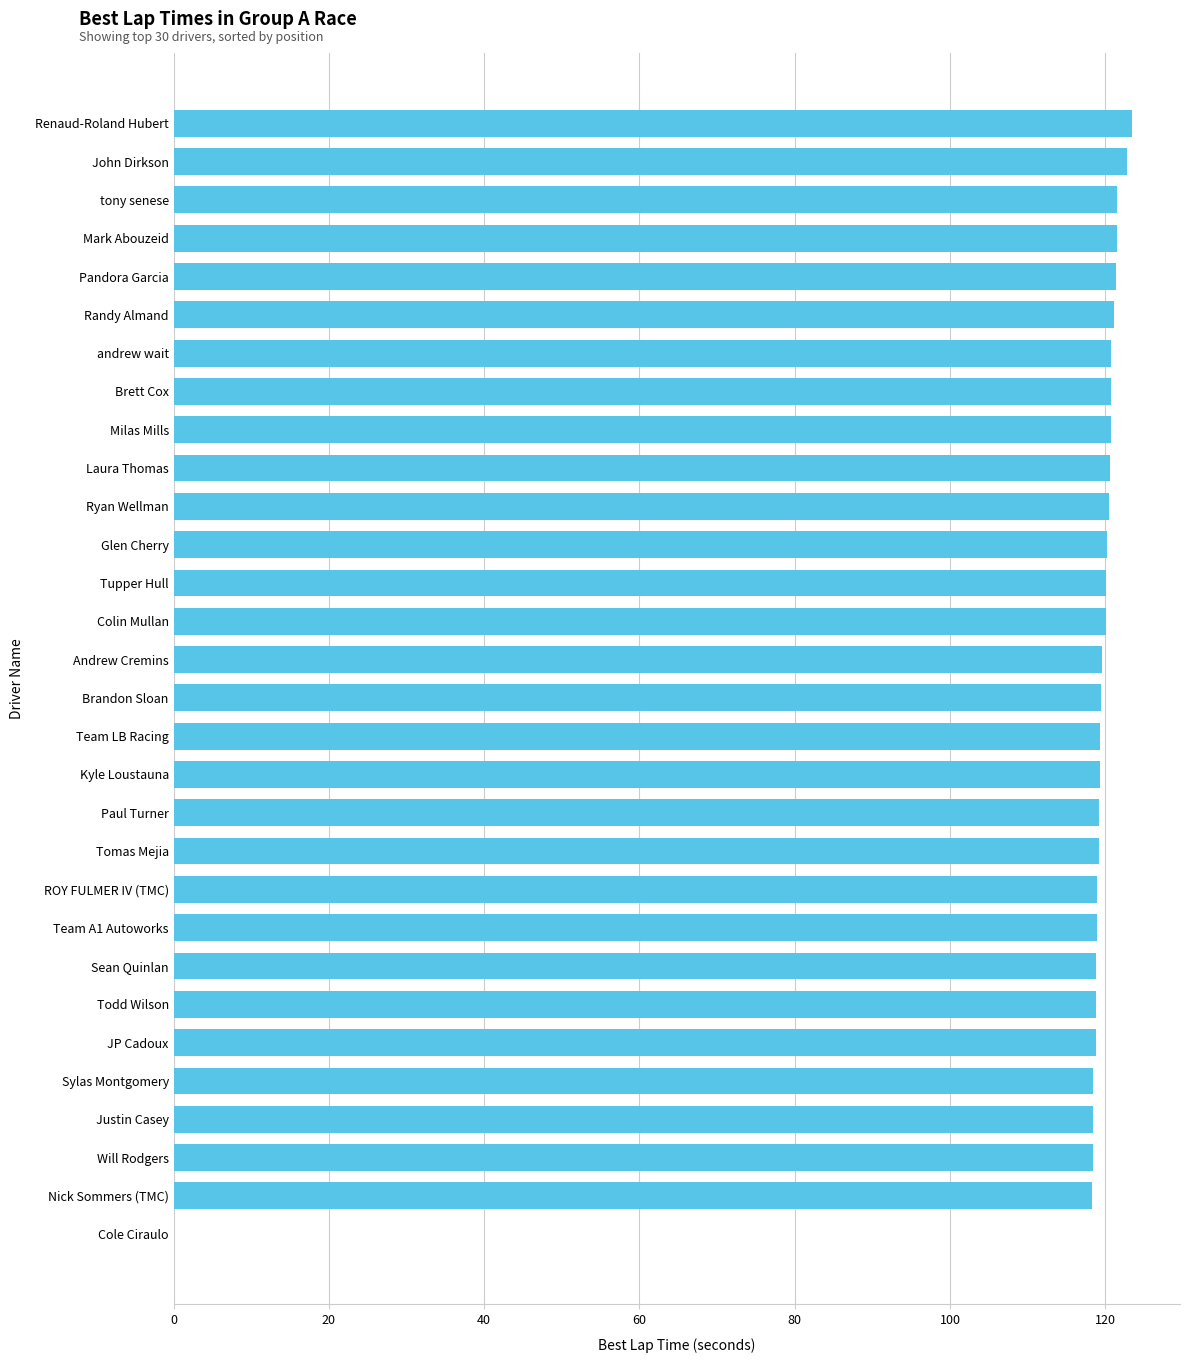

Count the number of categories in the chart.

30